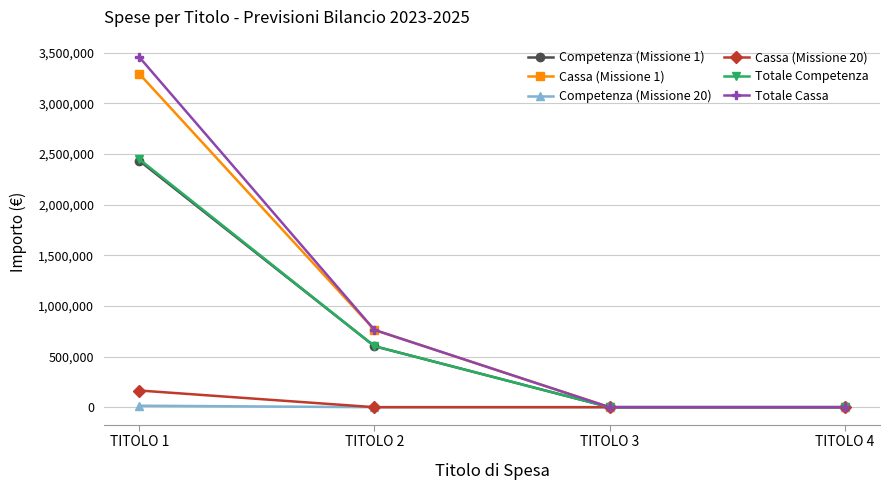

Is this an area chart (filled region under the line)?

No